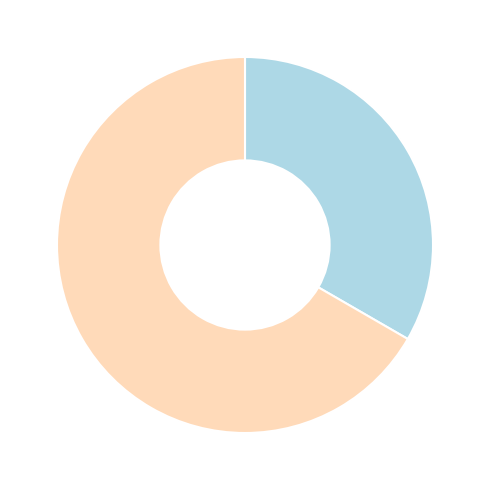

Is there any slice that represents more than half of the pie?

Yes